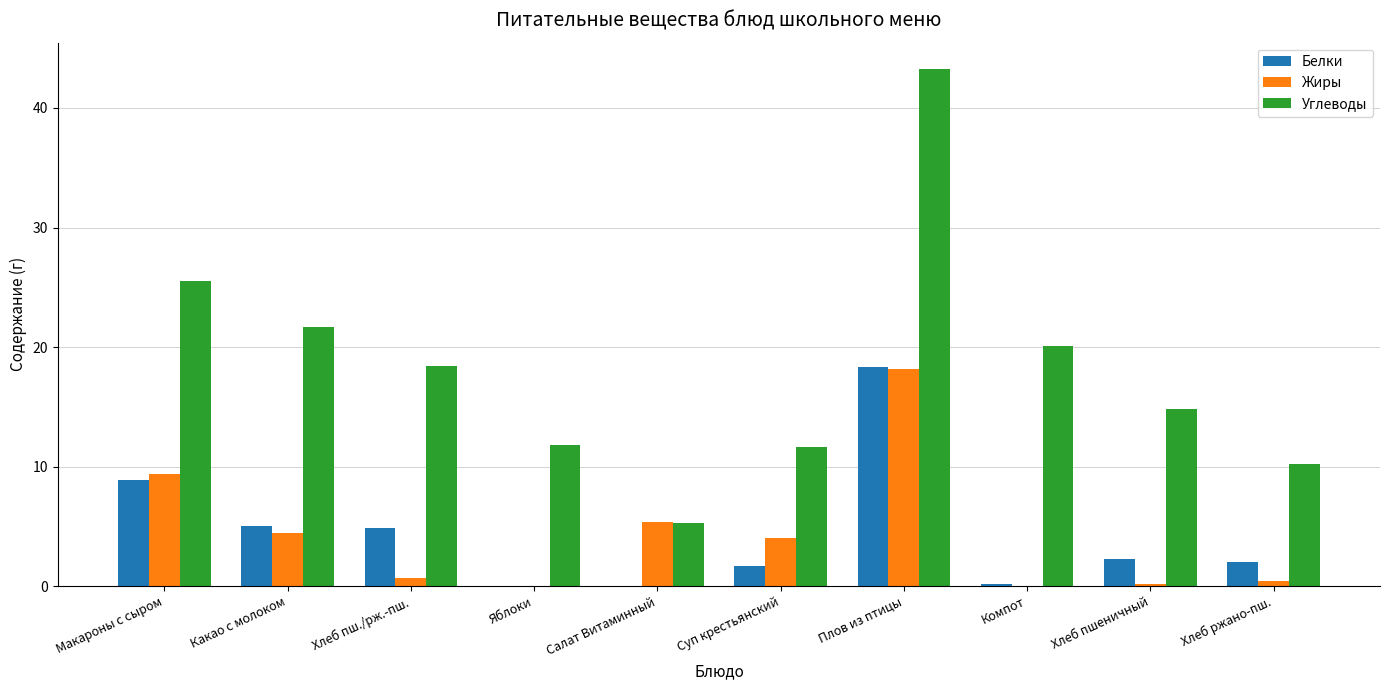

Which label corresponds to the largest value in the chart?

Плов из птицы